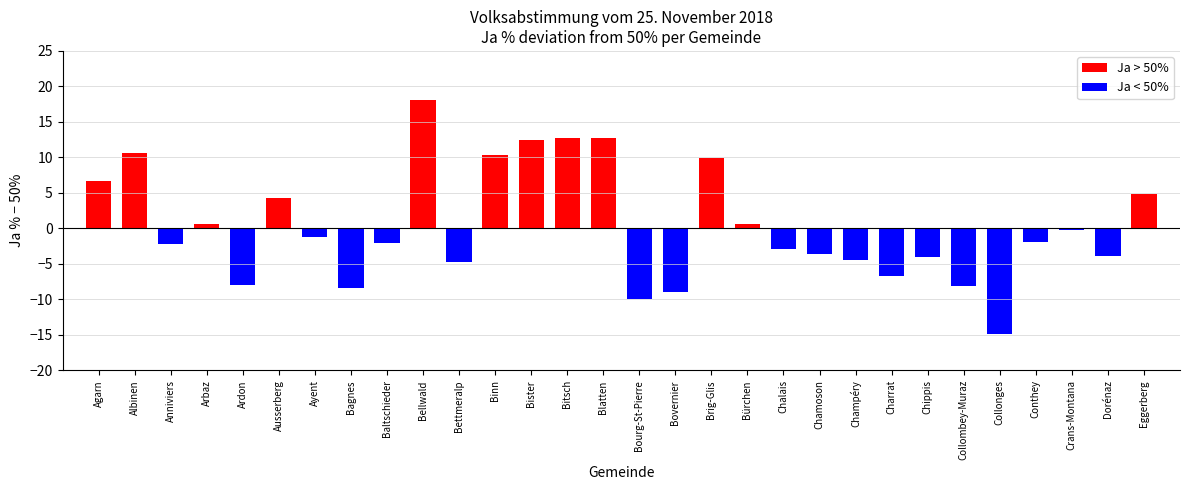

Which series changed the most between Agarn and Bister?

Ja %